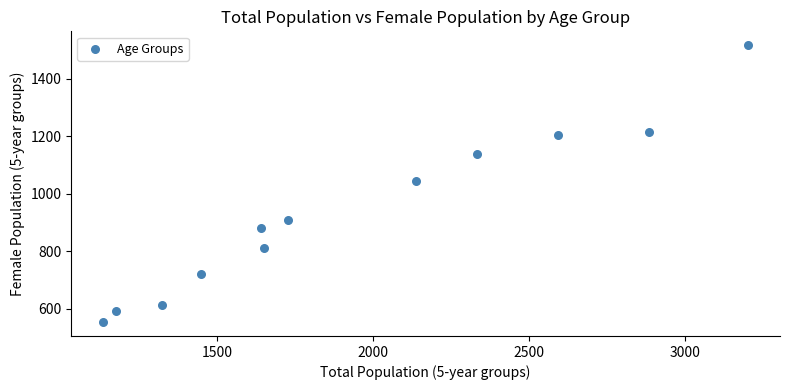

What is the average X value?

1937